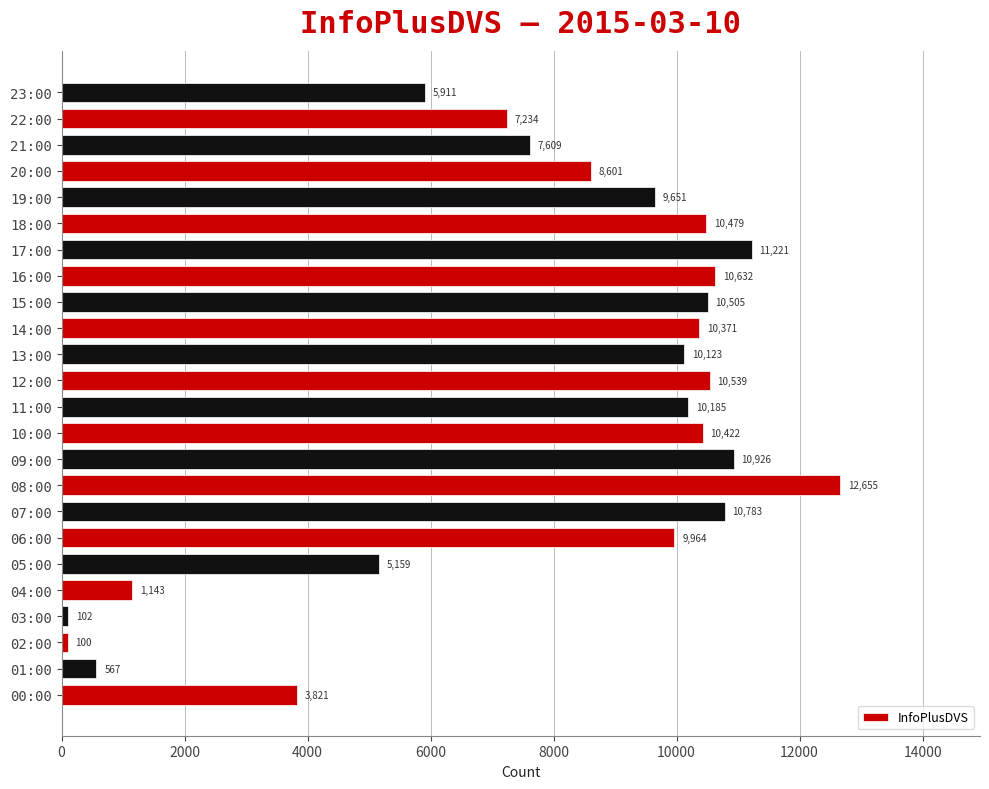

Between 23:00 and 05:00, which is larger?

23:00